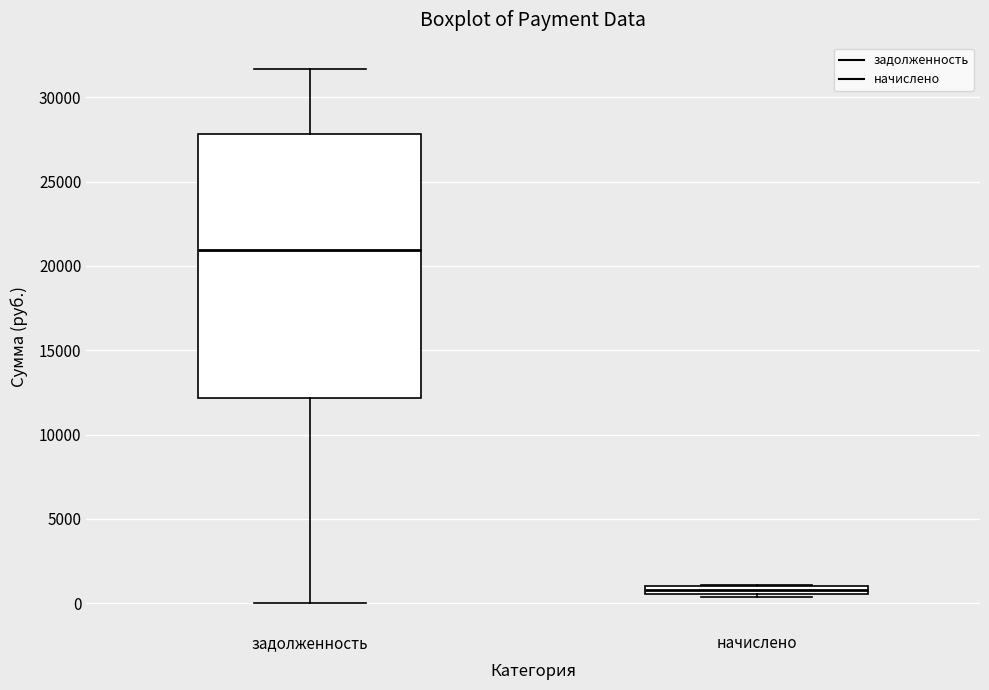

Comparing the boxes themselves (not the whiskers), which one is the tallest?

задолженность